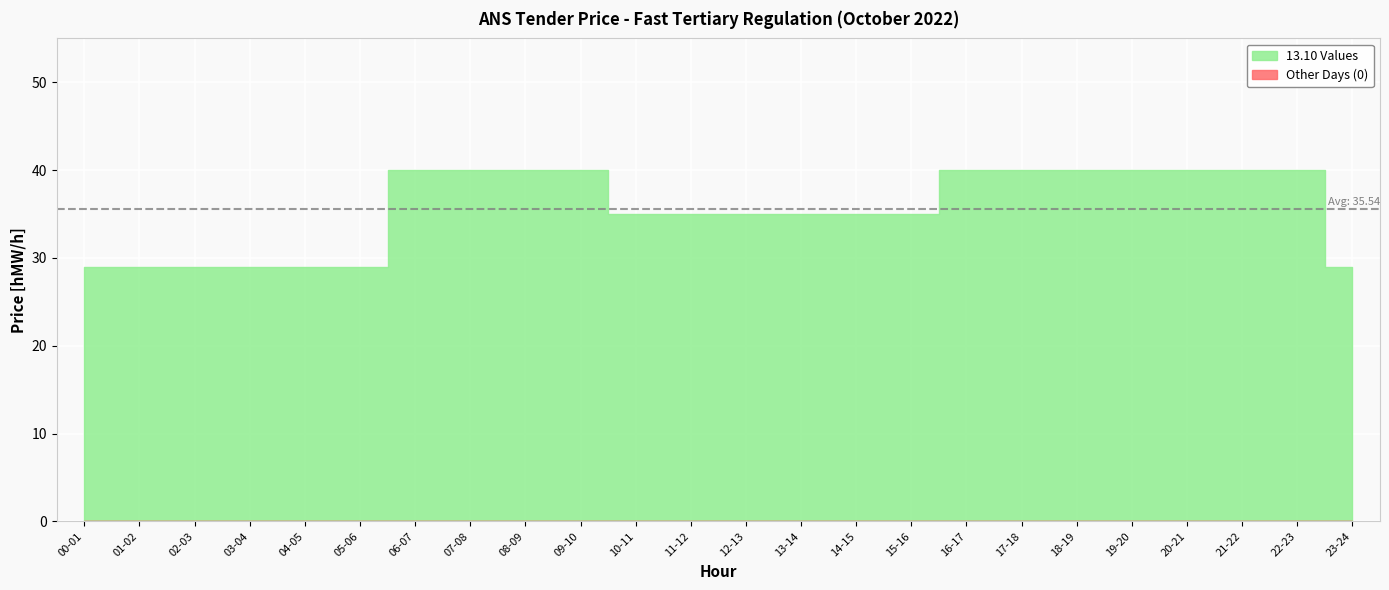

How many lines are shown in the chart?

2